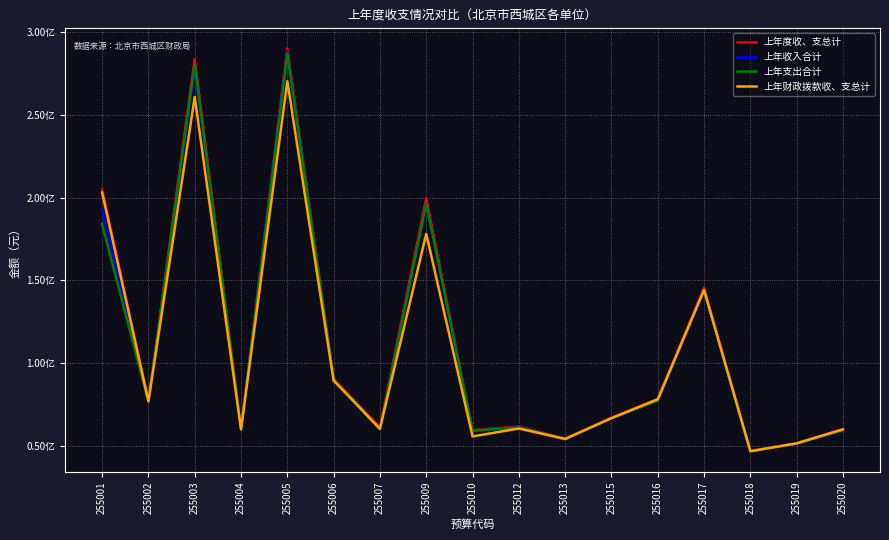

What is the total value across all series at 255015?

266584627.5